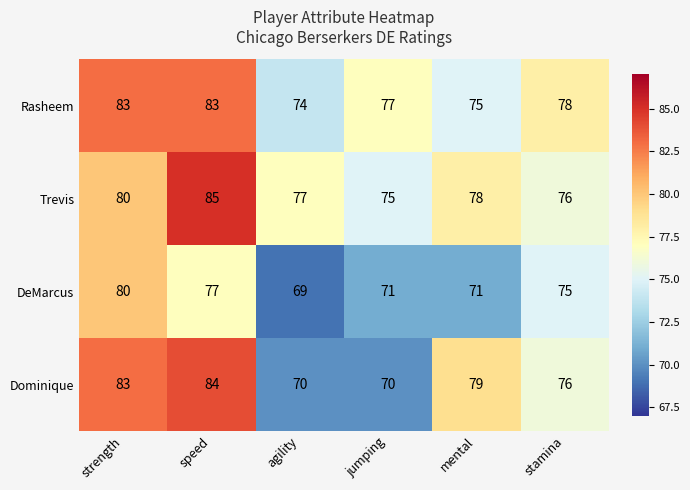

Reading left to right, what are all the values shown in this chart?

Rasheem: strength=83	speed=83	agility=74	jumping=77	mental=75	stamina=78
Trevis: strength=80	speed=85	agility=77	jumping=75	mental=78	stamina=76
DeMarcus: strength=80	speed=77	agility=69	jumping=71	mental=71	stamina=75
Dominique: strength=83	speed=84	agility=70	jumping=70	mental=79	stamina=76